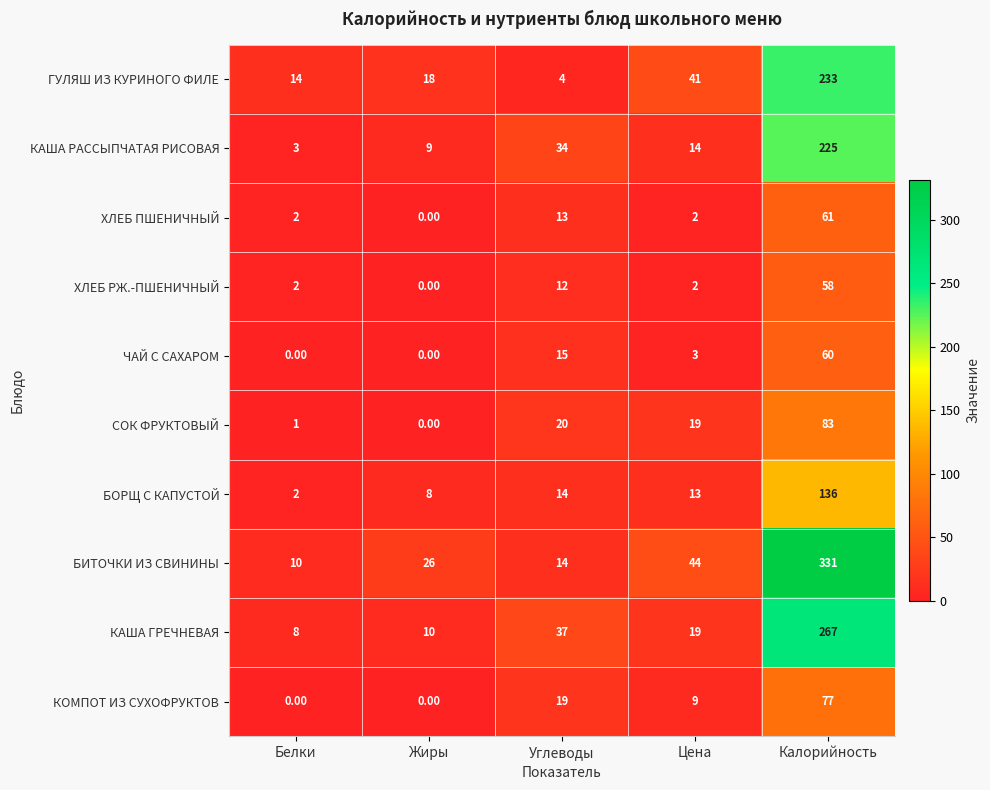

Which series has the largest total across all categories?

БИТОЧКИ ИЗ СВИНИНЫ